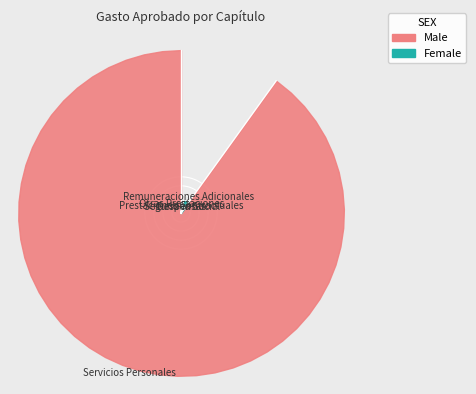

To the nearest percent, what is the combined percentage of Otras Prestaciones and Seguridad Social?

2%